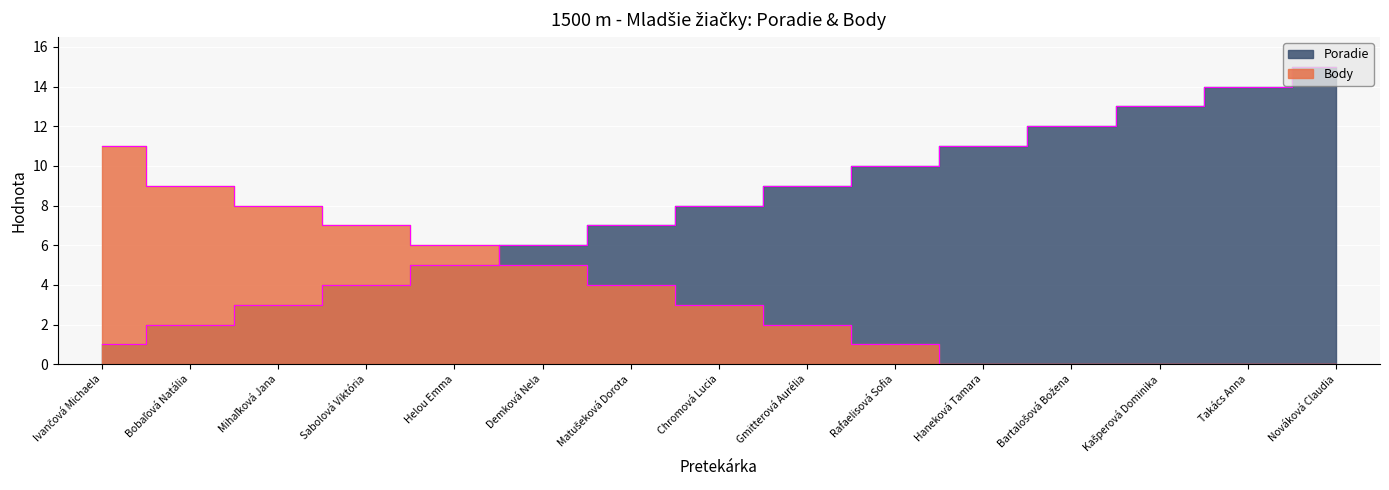

List the series in order of their overall mean, lowest first.

Body, Poradie